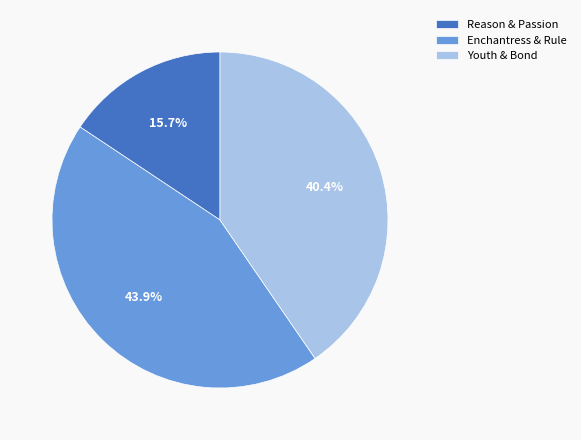

Combined, what portion of the pie is Enchantress & Rule and Youth & Bond?

84.3%